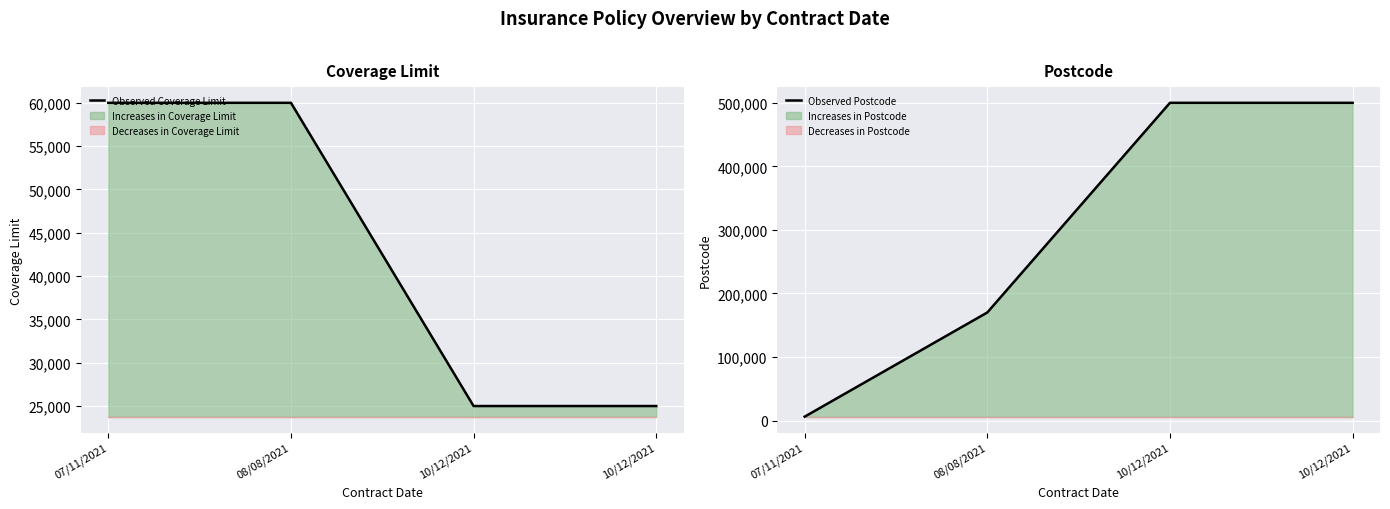

Is the value of Observed Coverage Limit at 07/11/2021 greater than the value of Observed Postcode at 07/11/2021?

Yes